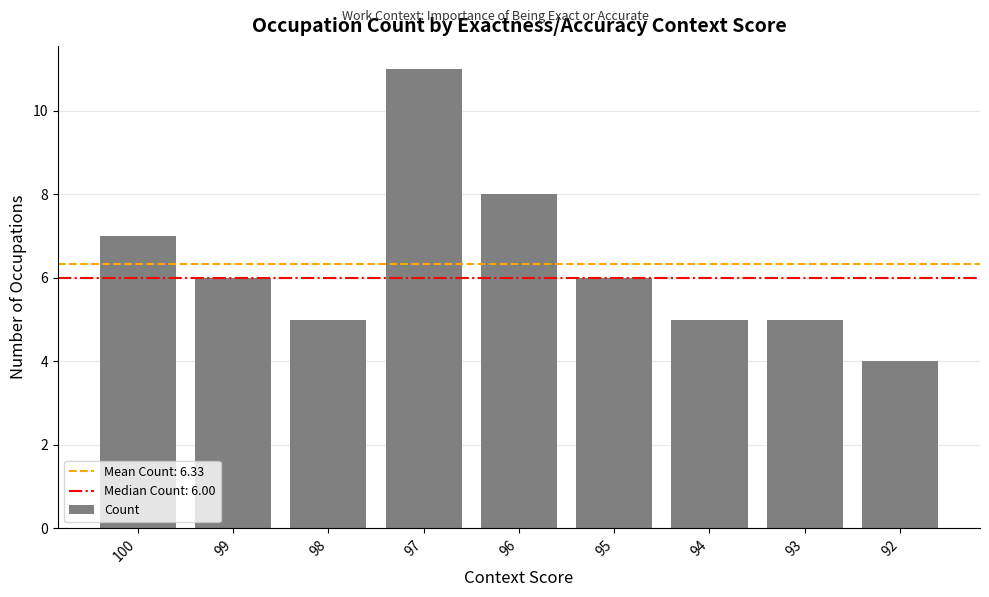

At which label is the value closest to 7?

100